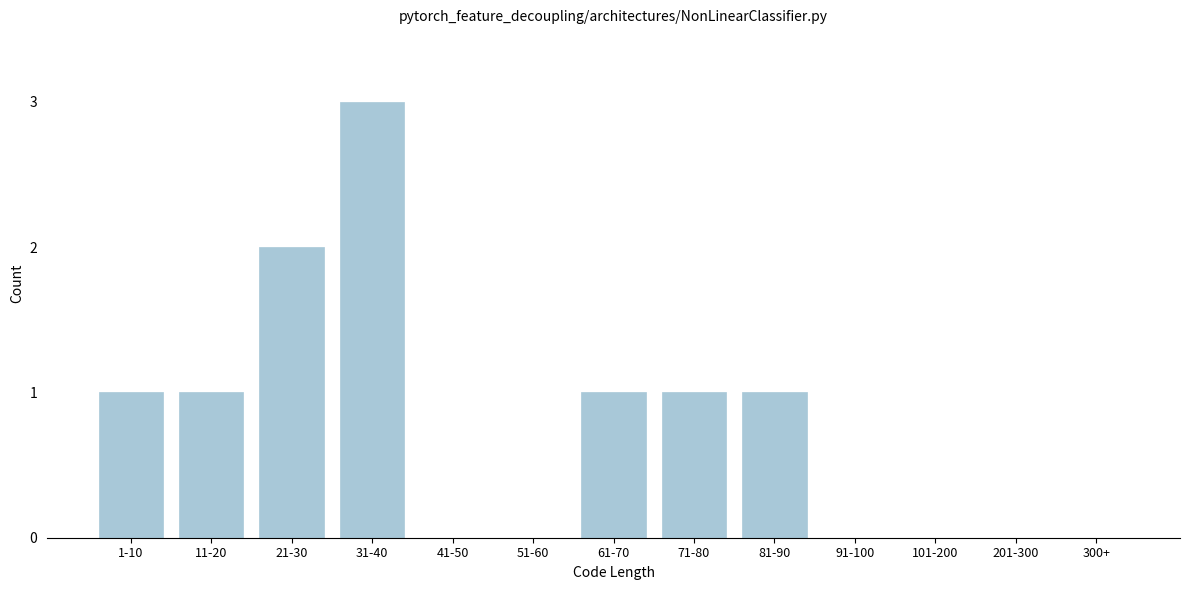

Reading left to right, what are all the values shown in this chart?

1-10=1	11-20=1	21-30=2	31-40=3	41-50=0	51-60=0	61-70=1	71-80=1	81-90=1	91-100=0	101-200=0	201-300=0	300+=0